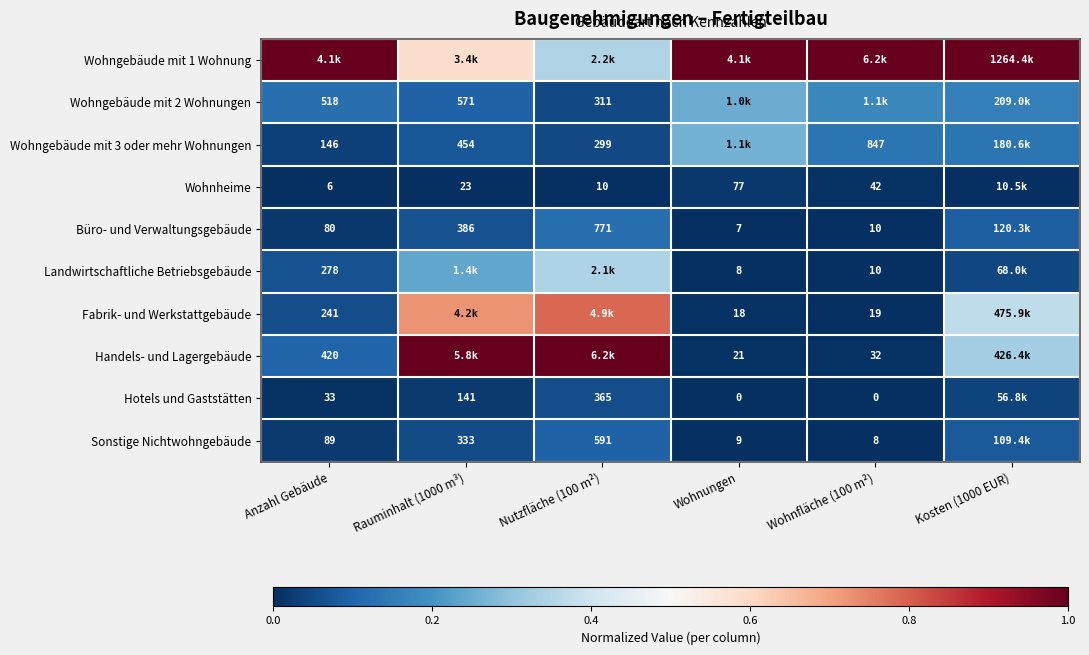

Is it true that Handels- und Lagergebäude equals 0.0 at Wohnfläche (100 m²)?

False